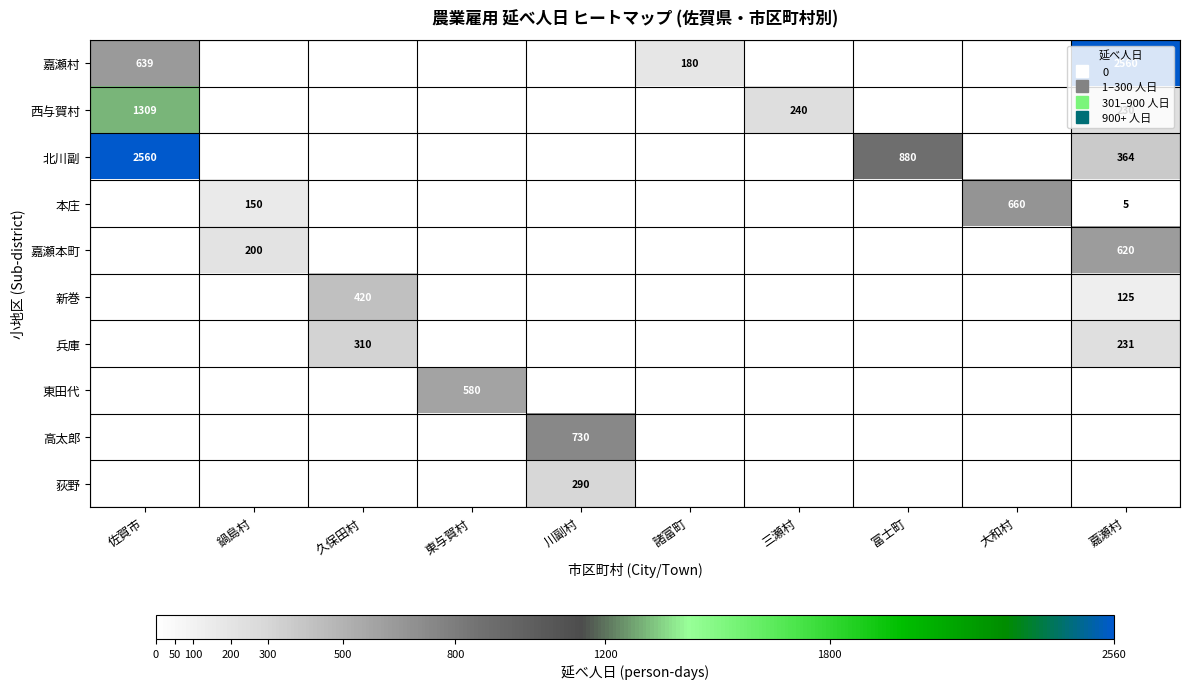

Rank the series by their maximum value, from highest to lowest.

嘉瀬村, 北川副, 西与賀村, 高太郎, 本庄, 嘉瀬本町, 東田代, 新巻, 兵庫, 荻野